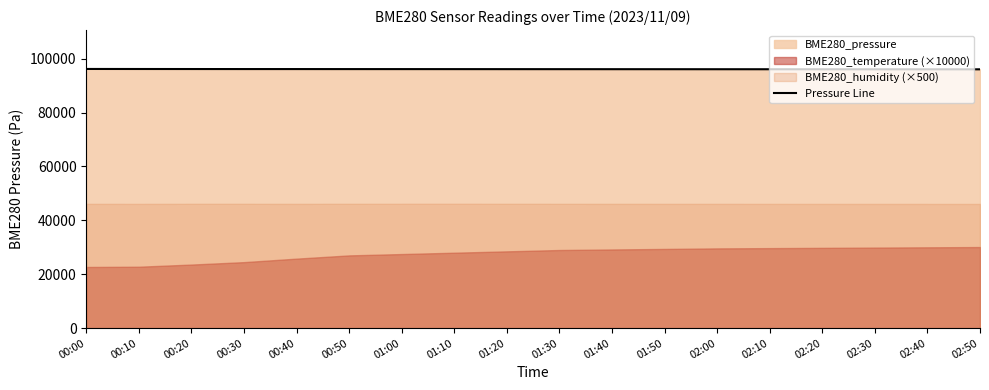

What position from the left is 01:30?

10